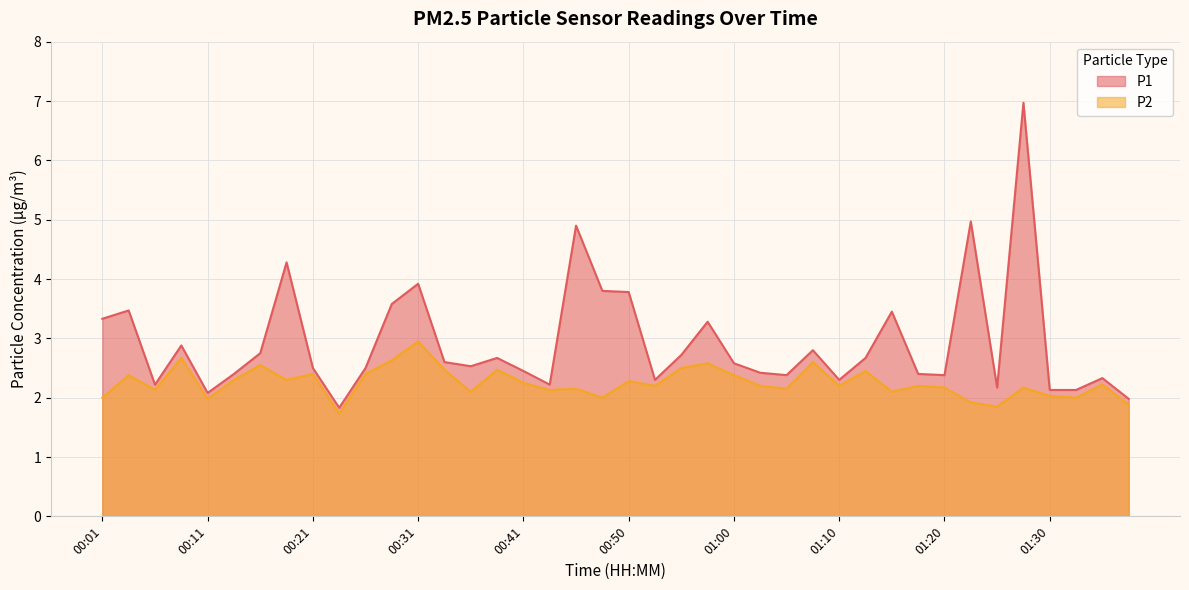

Reading right to left, transcribe all the data shown in this chart.

P1: 2.0	2.3	2.1	2.1	7.0	2.2	5.0	2.4	2.4	3.5	2.7	2.3	2.8	2.4	2.4	2.6	3.3	2.7	2.3	3.8	3.8	4.9	2.2	2.5	2.7	2.5	2.6	3.9	3.6	2.5	1.8	2.5	4.3	2.8	2.4	2.1	2.9	2.2	3.5	3.3
P2: 1.9	2.2	2.0	2.0	2.2	1.9	1.9	2.2	2.2	2.1	2.5	2.2	2.6	2.1	2.2	2.4	2.6	2.5	2.2	2.3	2.0	2.1	2.1	2.2	2.5	2.1	2.5	3.0	2.6	2.4	1.7	2.4	2.3	2.5	2.3	2.0	2.7	2.1	2.4	2.0